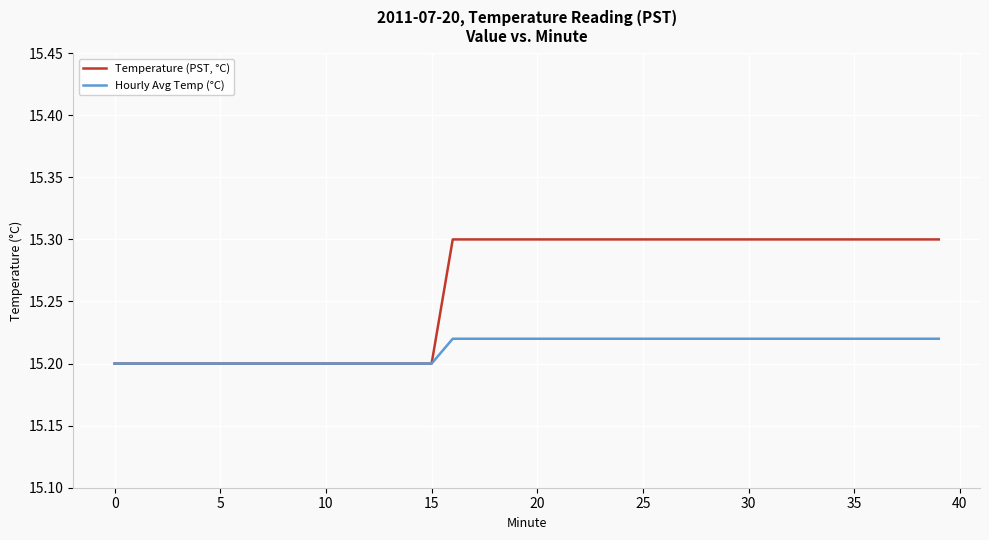

Which series has the largest range (max minus min)?

Temperature (PST, °C)